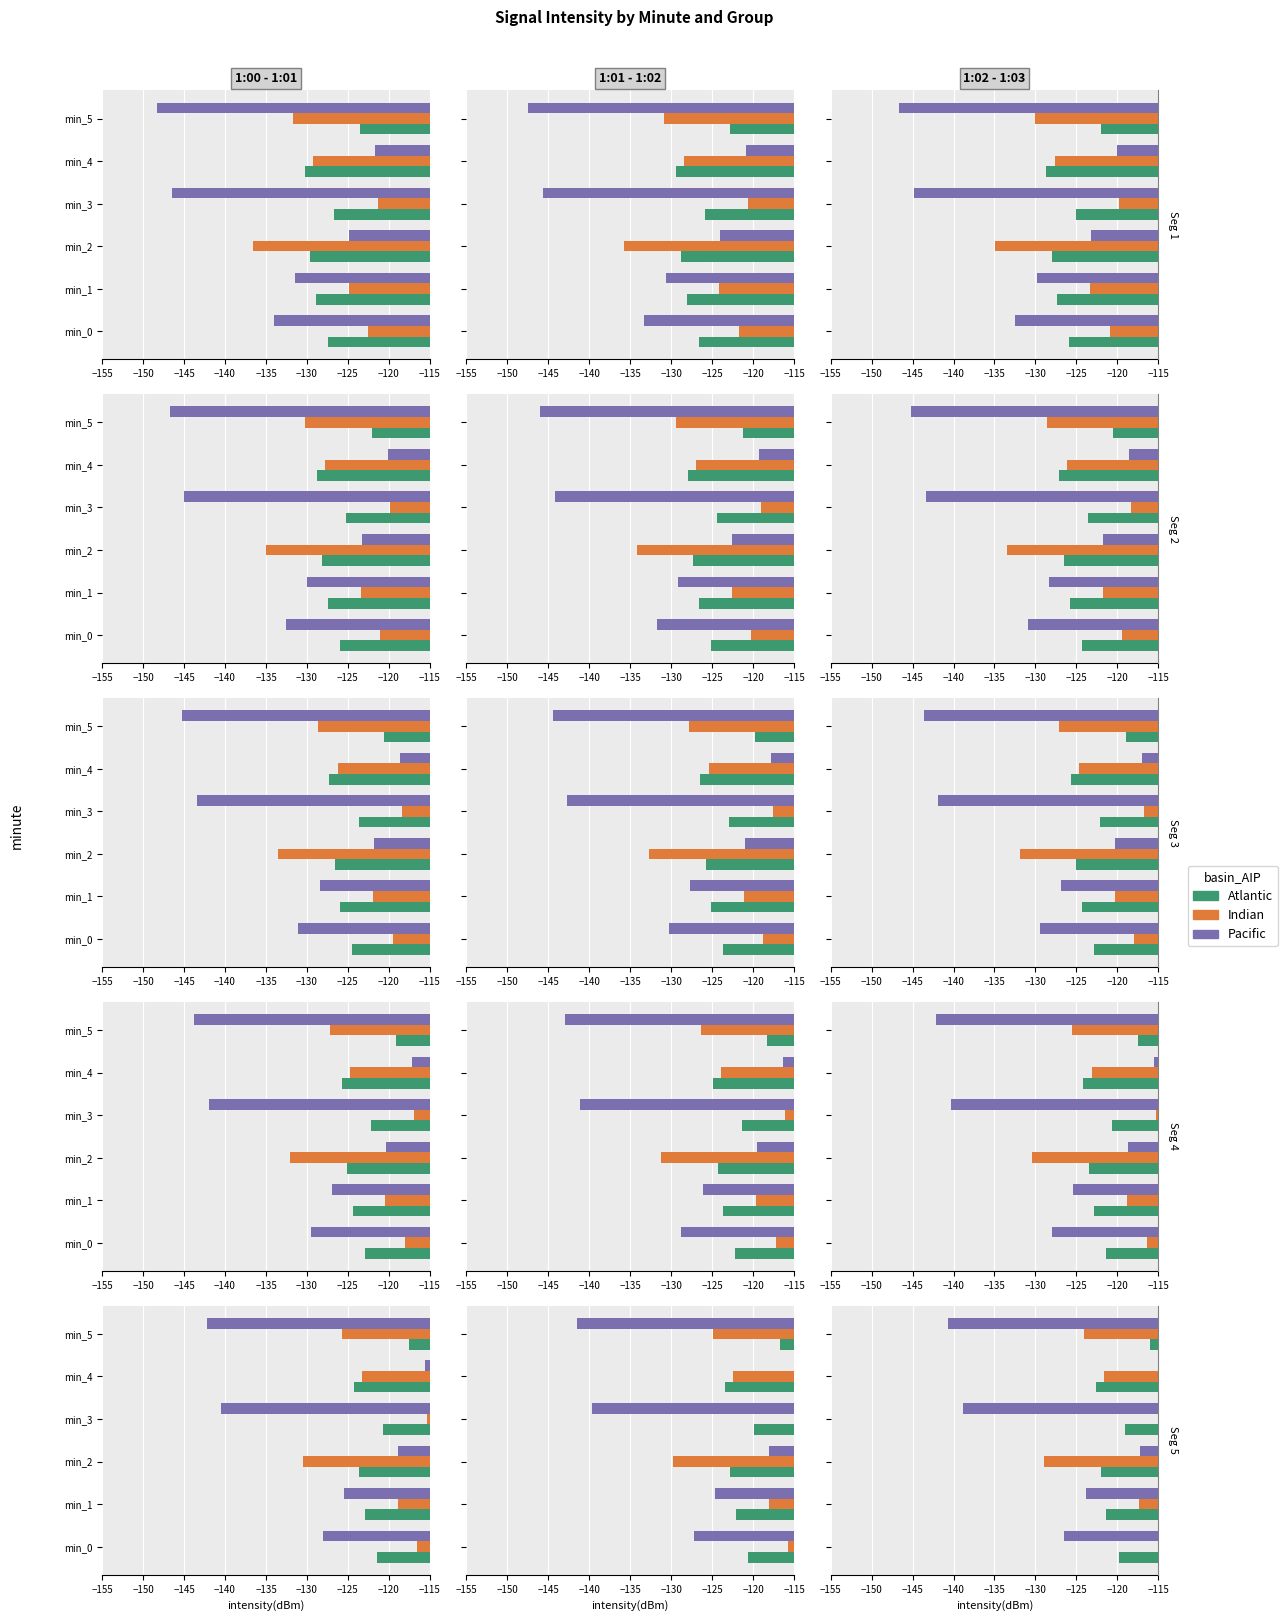

What are all the series names shown in the legend?

Atlantic, Indian, Pacific